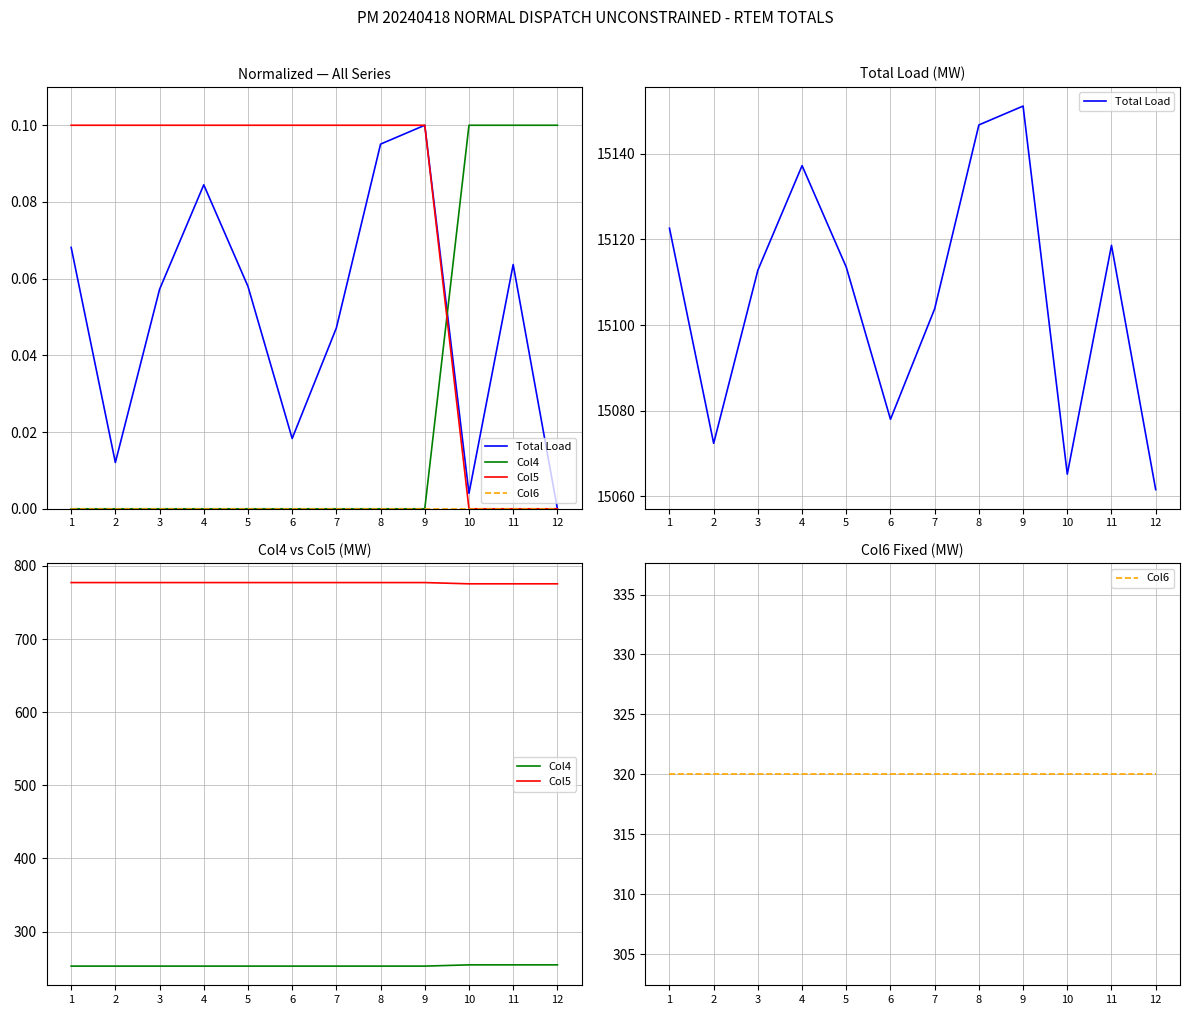

Rank the series at 2 from highest to lowest value.

Total Load, Col5, Col6, Col4